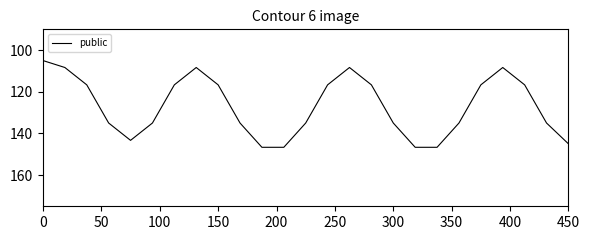

Reading right to left, extract all data points from this chart.

145.0	135.0	116.7	108.3	116.7	135.0	146.7	146.7	135.0	116.7	108.3	116.7	135.0	146.7	146.7	135.0	116.7	108.3	116.7	135.0	143.3	135.0	116.7	108.3	105.0